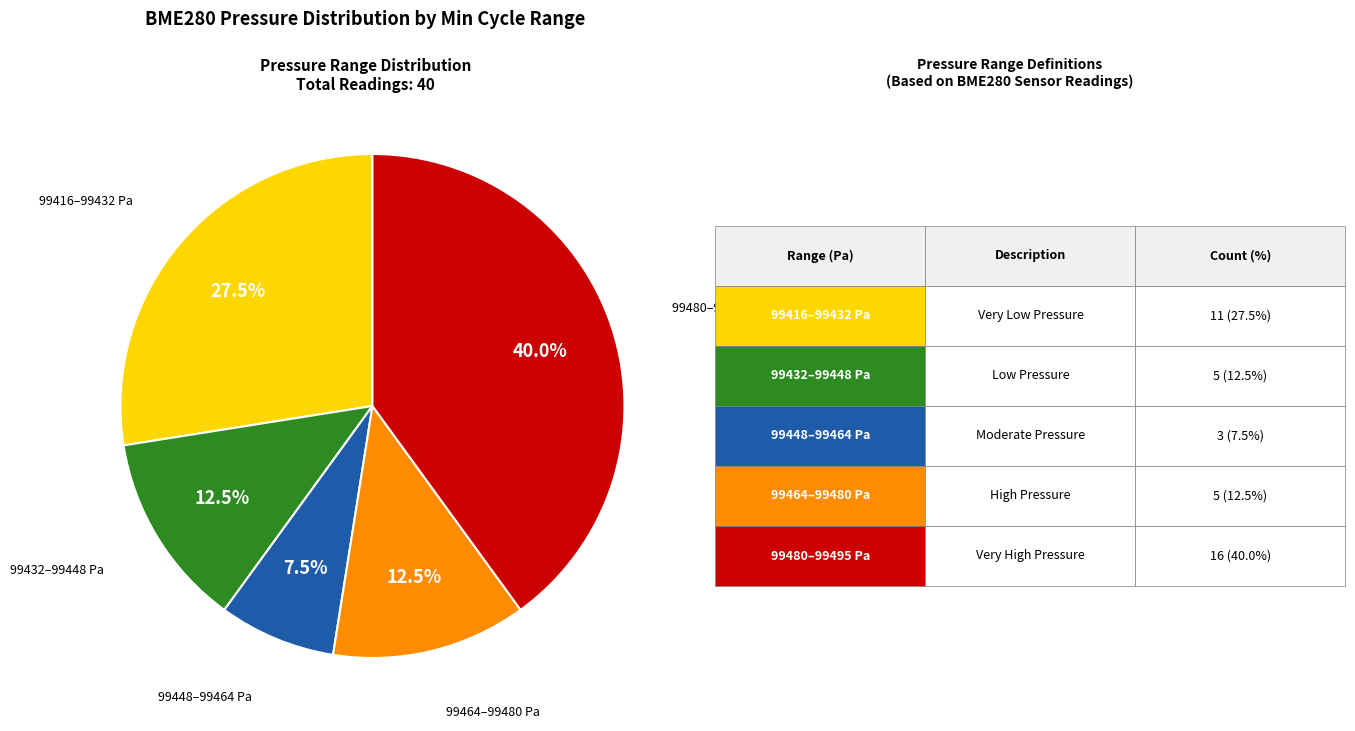

How many segments does this pie chart have?

5